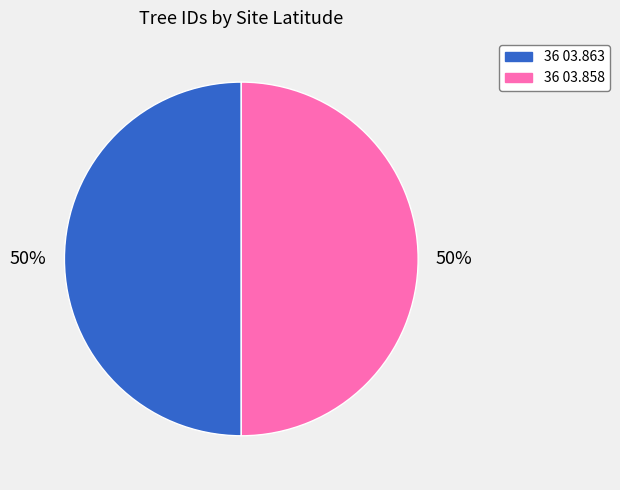

What is the ratio of the value at 36 03.863 to the value at 36 03.858?

1.0